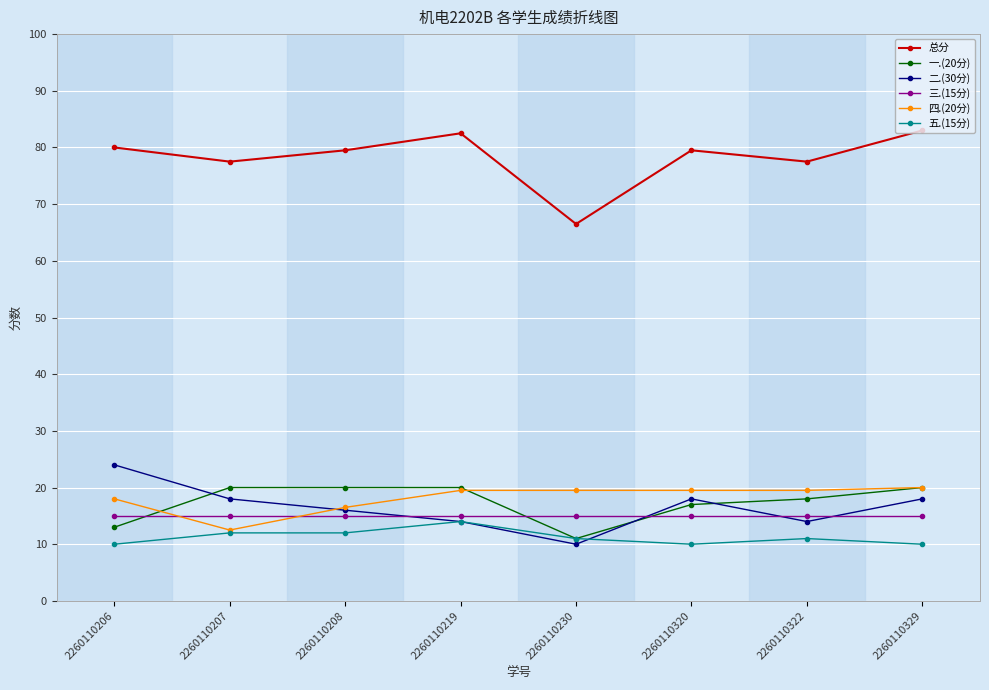

At how many categories does at least one series exceed 69?

7